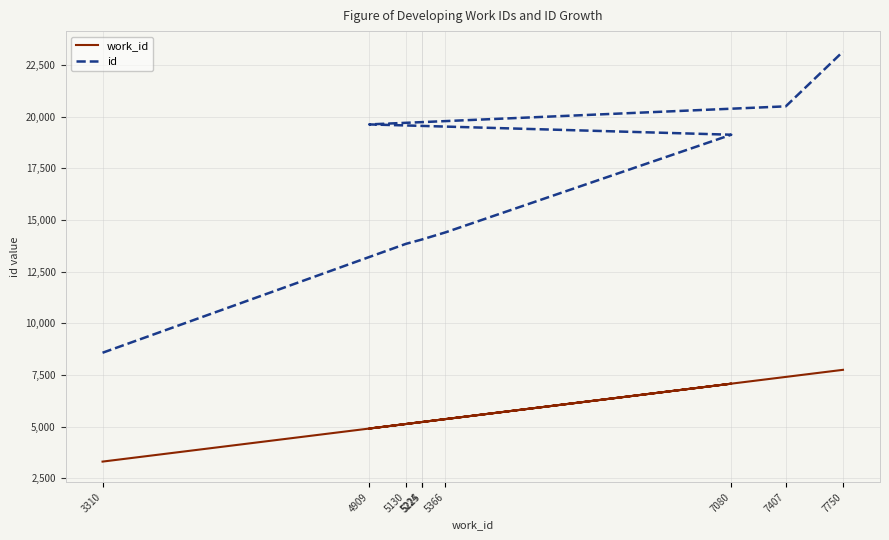

How many lines are shown in the chart?

2